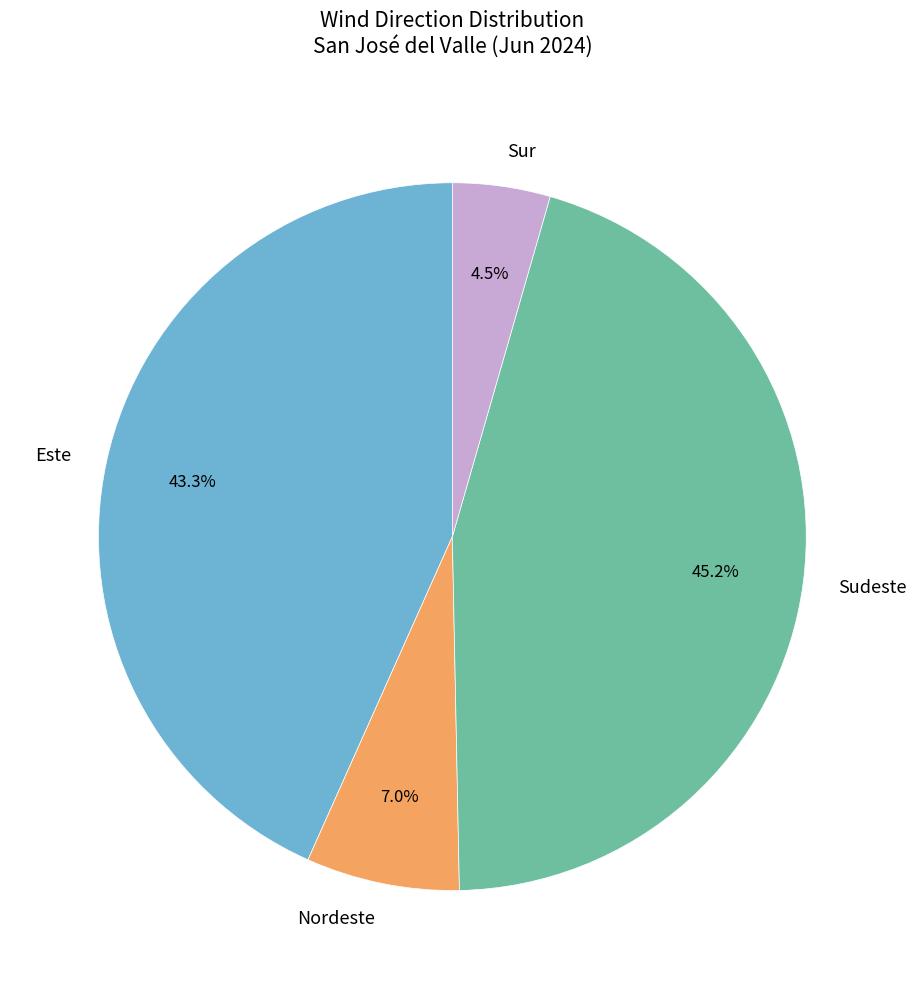

Which slice is the smallest?

Sur